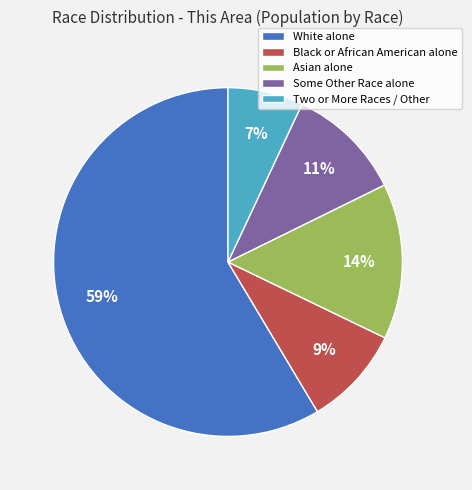

Which slice is the largest?

White alone